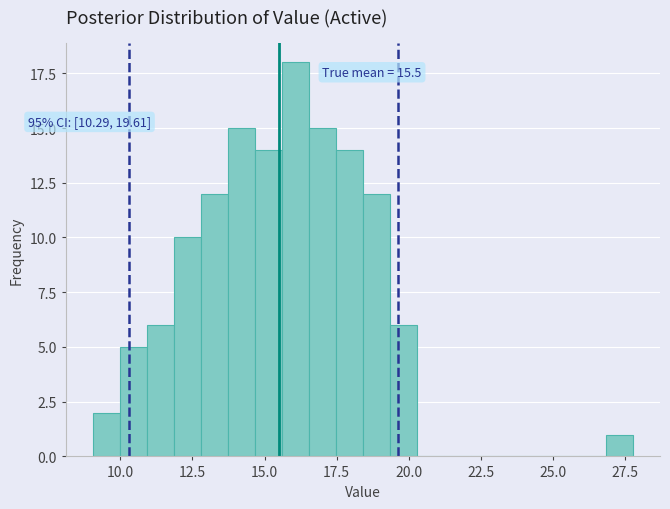

Around what value on the x-axis is the tallest bar? Give the approximate position of its centre, as read against the axis.

16.0